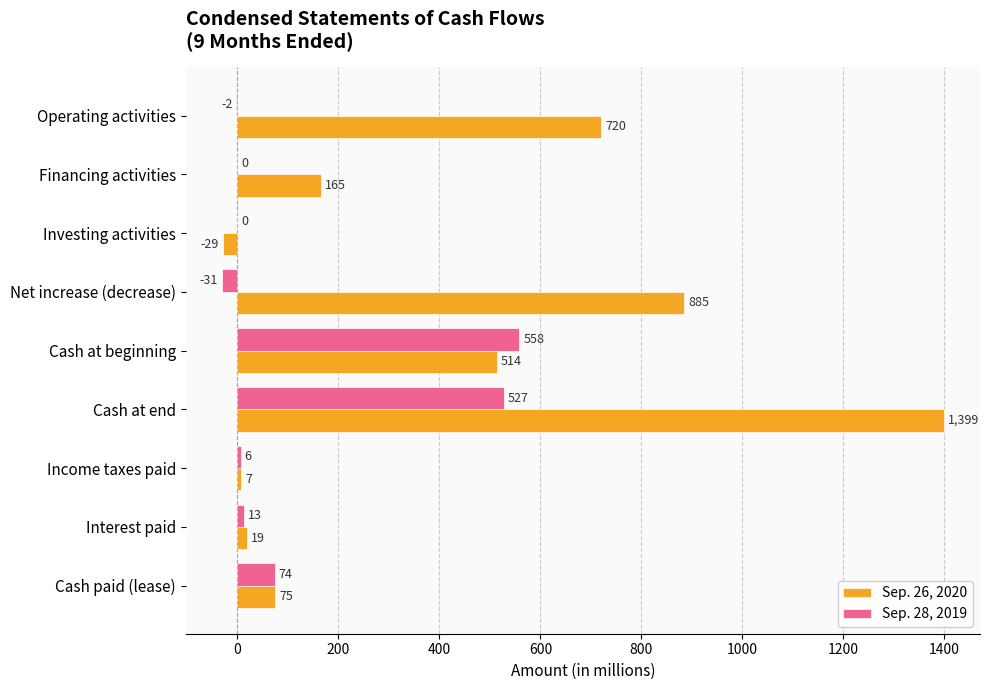

Is the value of Sep. 26, 2020 at Net increase (decrease) greater than the value of Sep. 28, 2019 at Cash at beginning?

Yes